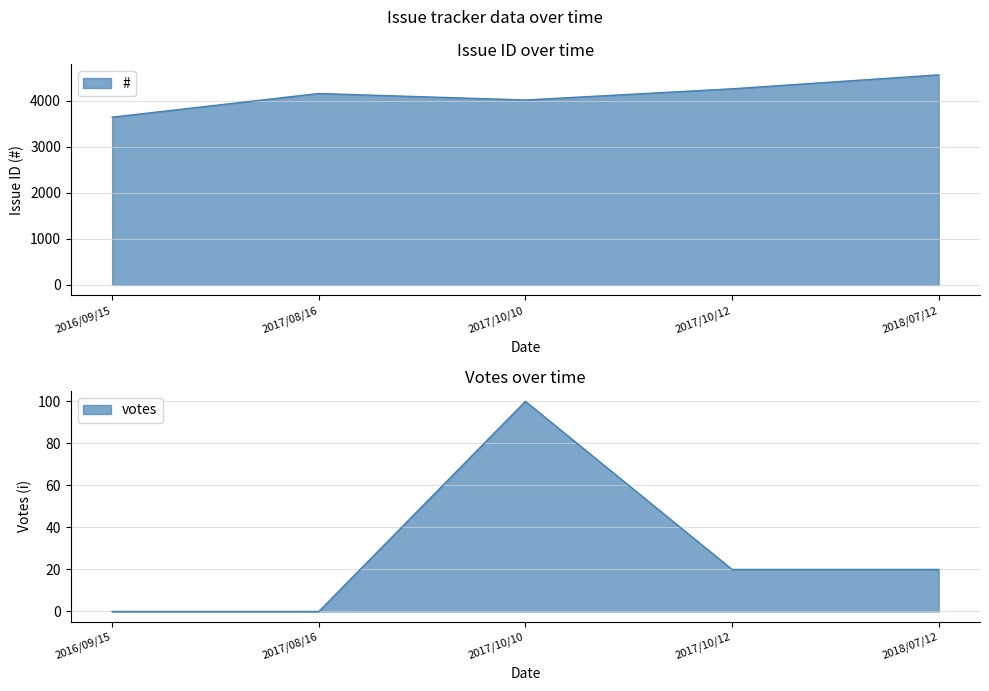

Where does the # series first go above 4156?

2017/10/12